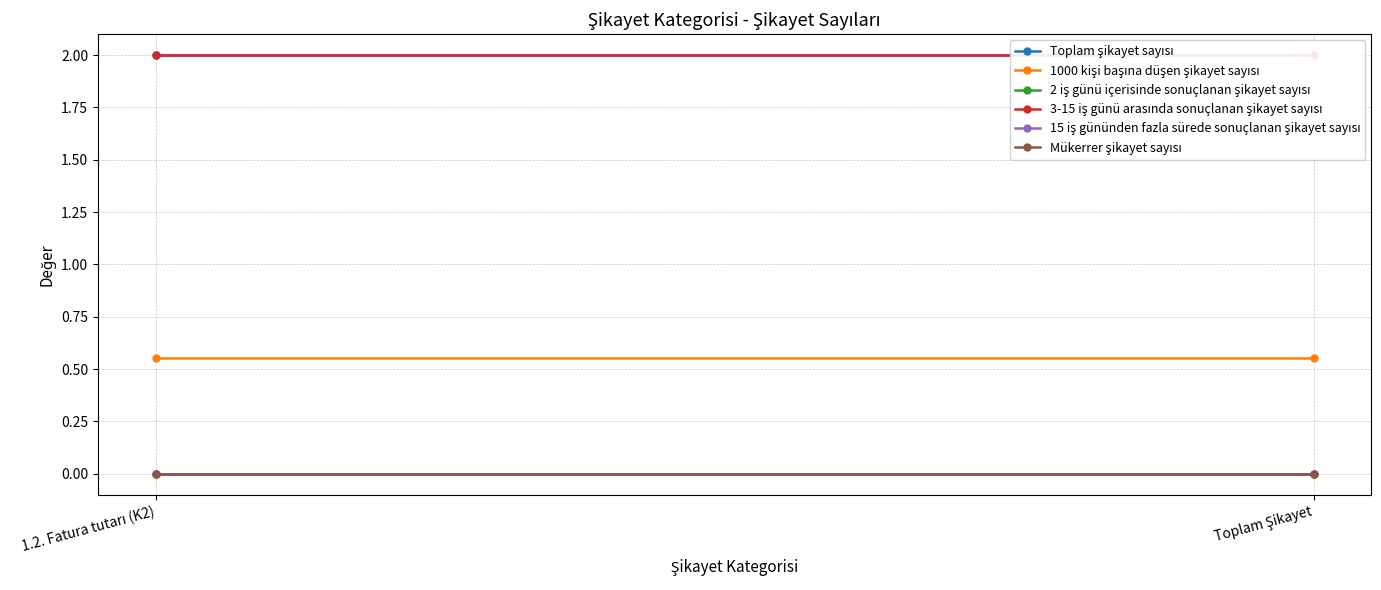

Read the Toplam şikayet sayısı value at Toplam Şikayet.

2.0